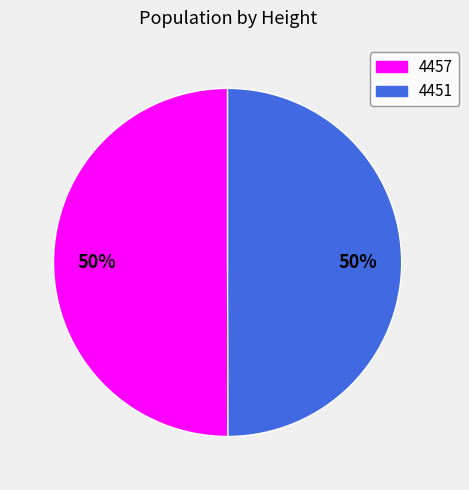

What is the ratio of the value at 4451 to the value at 4457?

1.0